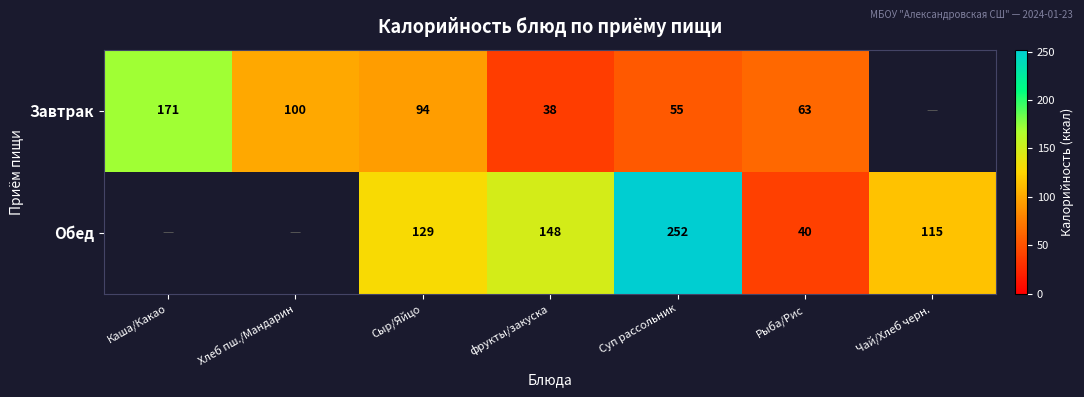

Which has a higher value, Рыба/Рис or Суп рассольник?

Рыба/Рис